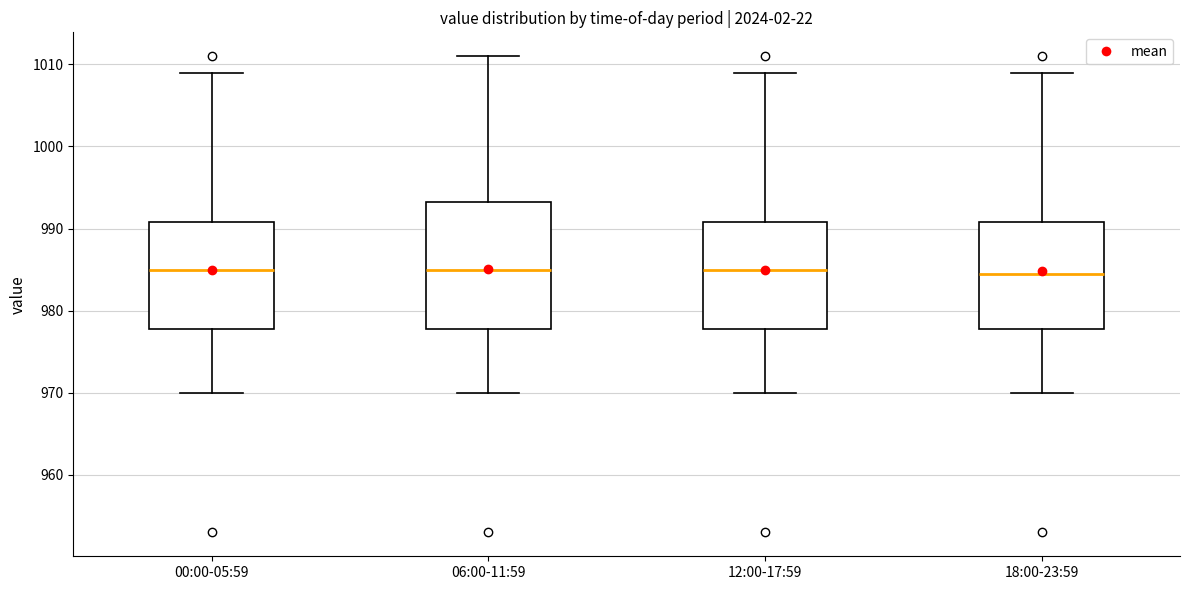

Reading left to right, transcribe this box plot: for each box, give where its median line is, the range the box spans, and where its two whiskers end, as read against the y-axis. The values are not printed on the chart, so give them approximately, as read against the axis.

00:00-05:59: median 985, box 978 to 991, whiskers 970 to 1009
06:00-11:59: median 985, box 978 to 993, whiskers 970 to 1011
12:00-17:59: median 985, box 978 to 991, whiskers 970 to 1009
18:00-23:59: median 985, box 978 to 991, whiskers 970 to 1009